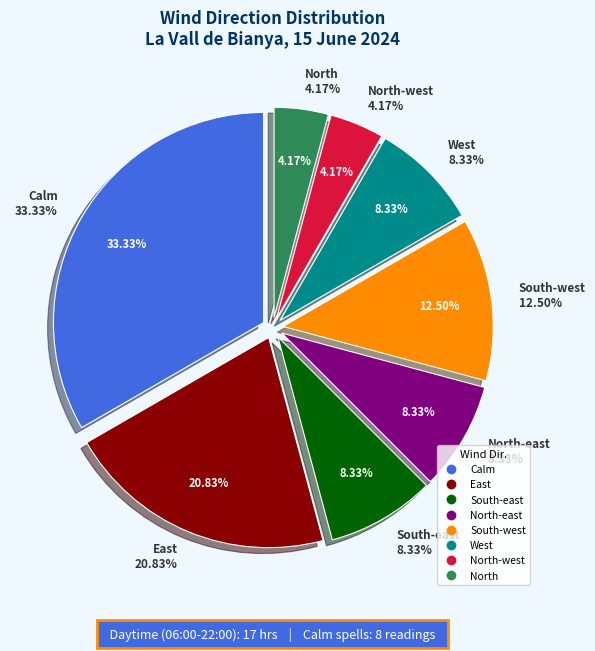

Does any single category account for the majority?

No